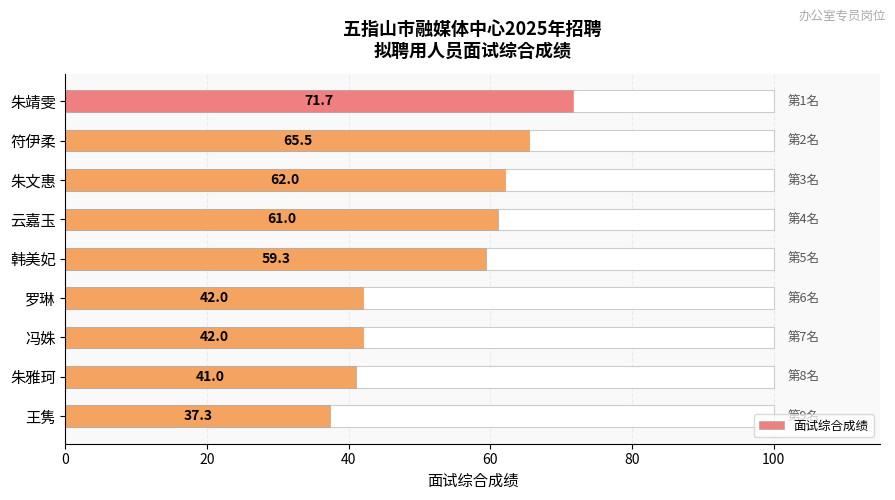

What is the minimum value shown in the chart?

37.3